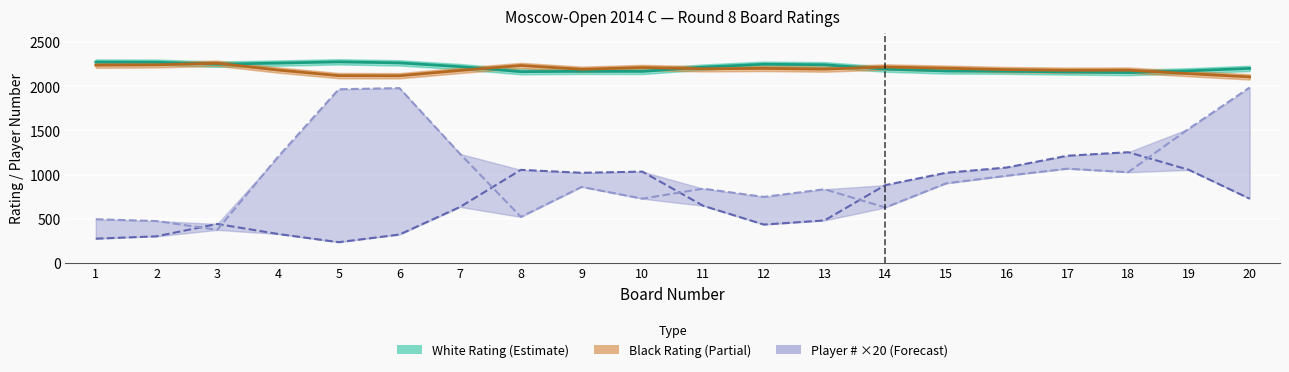

What is the maximum value shown in the chart?

2277.7